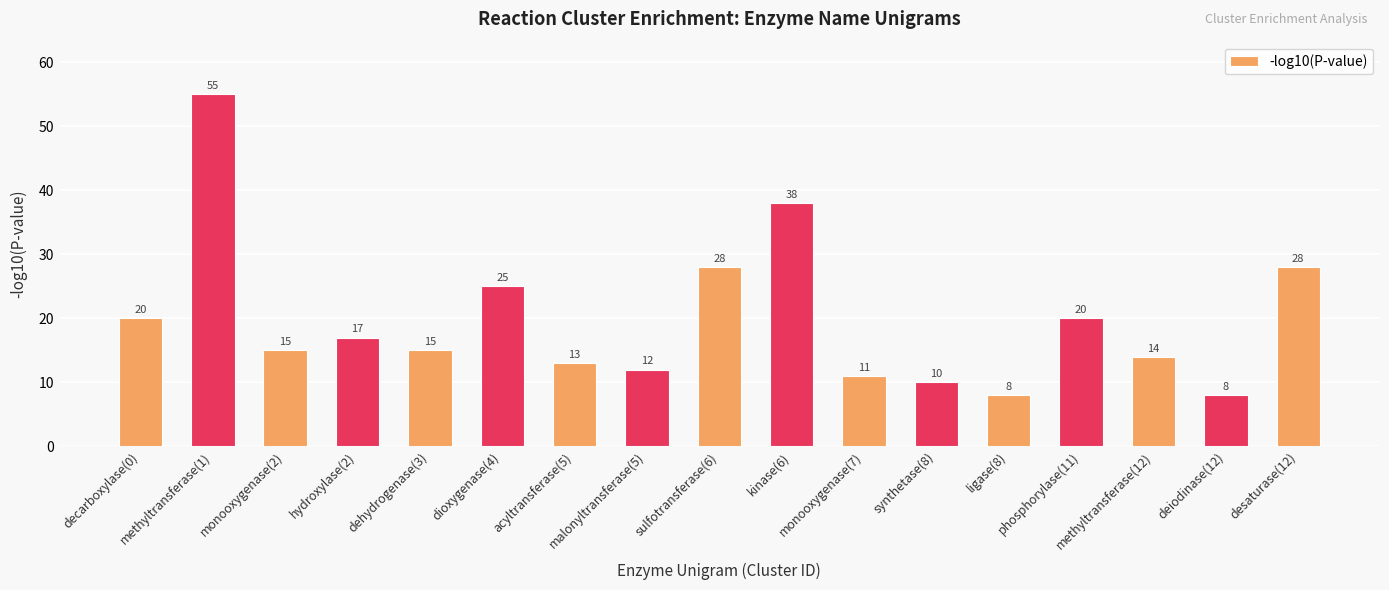

Reading left to right, what are all the values shown in this chart?

decarboxylase(0)=20	methyltransferase(1)=55	monooxygenase(2)=15	hydroxylase(2)=17	dehydrogenase(3)=15	dioxygenase(4)=25	acyltransferase(5)=13	malonyltransferase(5)=12	sulfotransferase(6)=28	kinase(6)=38	monooxygenase(7)=11	synthetase(8)=10	ligase(8)=8	phosphorylase(11)=20	methyltransferase(12)=14	deiodinase(12)=8	desaturase(12)=28